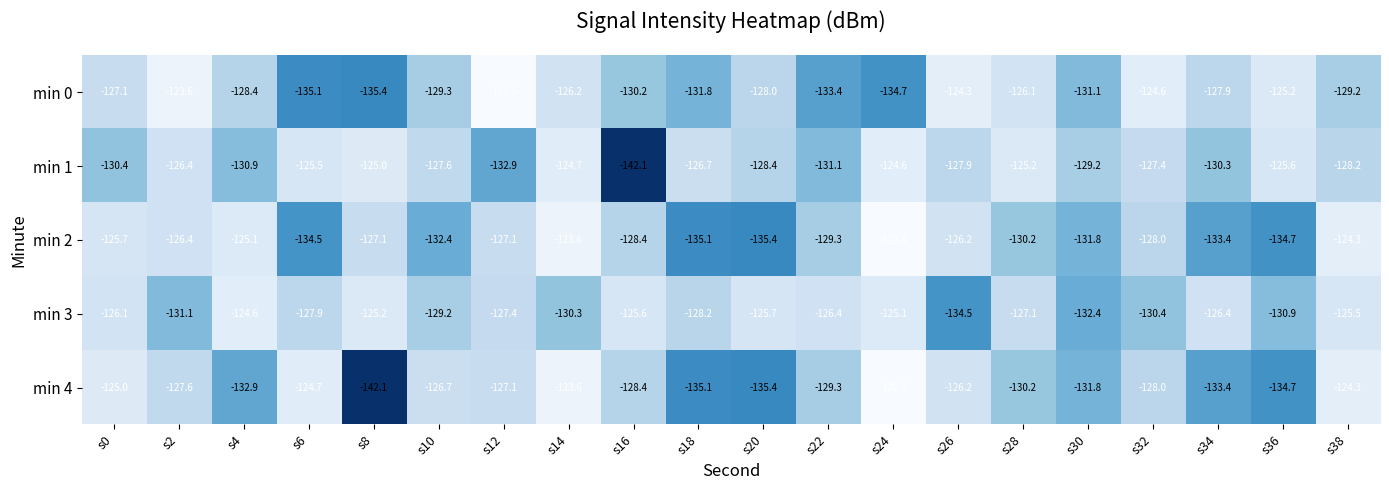

True or false: min 4 has a value of -82.7 at s2.

False